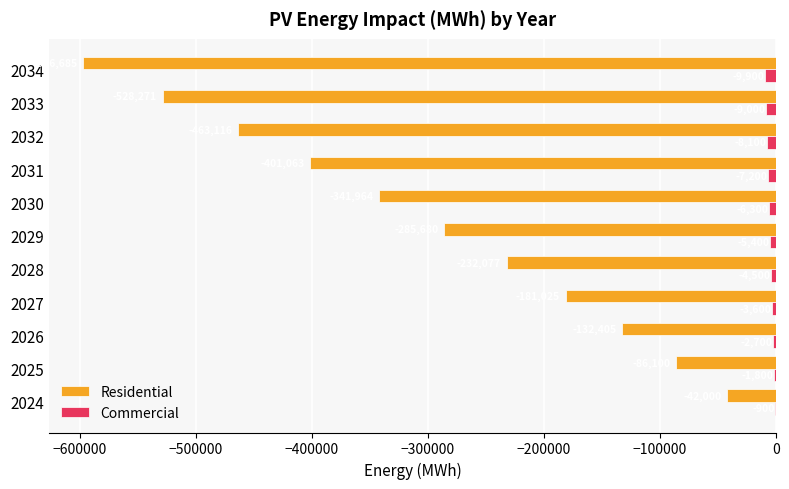

Between 2032 and 2033, which series saw the biggest shift?

Residential